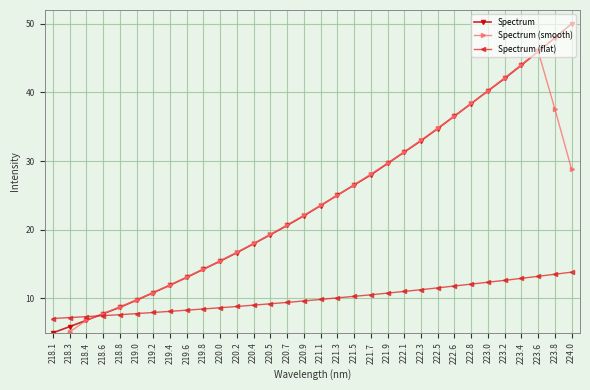

Reading left to right, what are all the values shown in this chart?

Spectrum: 5.0	5.9	6.8	7.8	8.7	9.8	10.8	11.9	13.1	14.3	15.4	16.7	18.0	19.3	20.6	22.0	23.5	25.0	26.5	28.0	29.7	31.3	33.0	34.7	36.6	38.4	40.2	42.0	44.0	46.0	47.9	50.0
Spectrum (smooth): 3.5	5.1	6.8	7.8	8.8	9.8	10.9	12.0	13.1	14.3	15.5	16.7	18.0	19.3	20.7	22.1	23.6	25.0	26.5	28.1	29.7	31.3	33.0	34.8	36.6	38.4	40.2	42.1	44.0	46.0	37.6	28.8
Spectrum (flat): 7.1	7.2	7.4	7.5	7.6	7.8	8.0	8.1	8.3	8.5	8.6	8.8	9.0	9.2	9.4	9.6	9.9	10.1	10.3	10.5	10.8	11.0	11.3	11.5	11.8	12.1	12.4	12.6	12.9	13.2	13.5	13.8